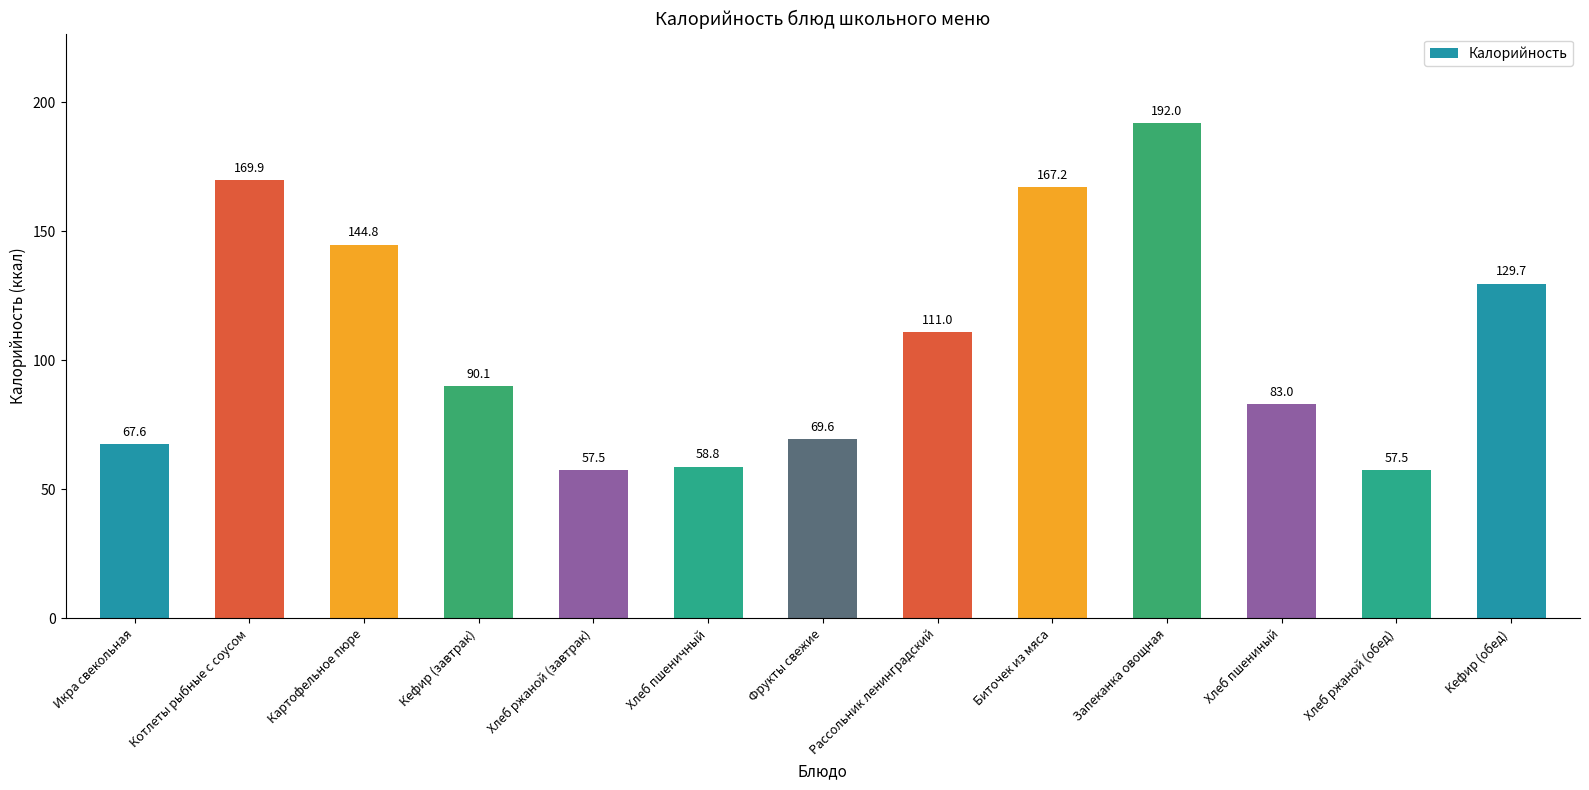

What position from the left is Биточек из мяса?

9